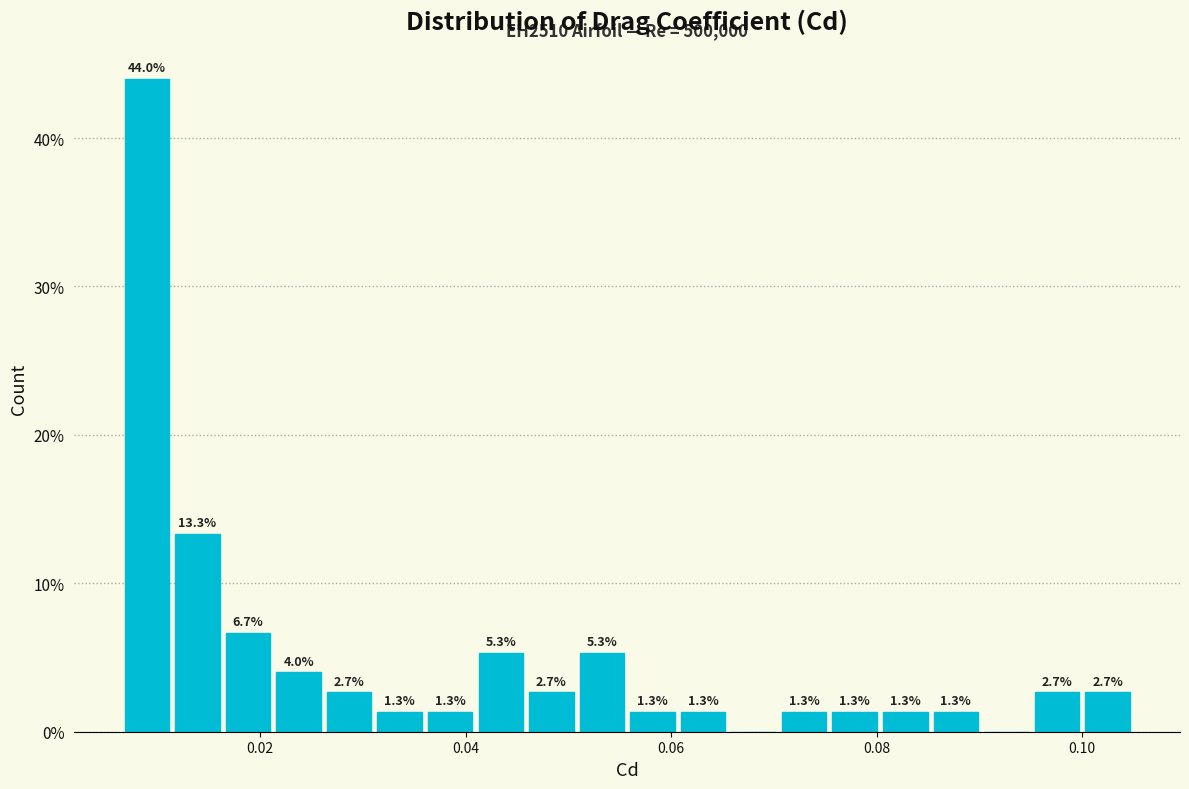

Around what value on the x-axis is the tallest bar? Give the approximate position of its centre, as read against the axis.

0.008